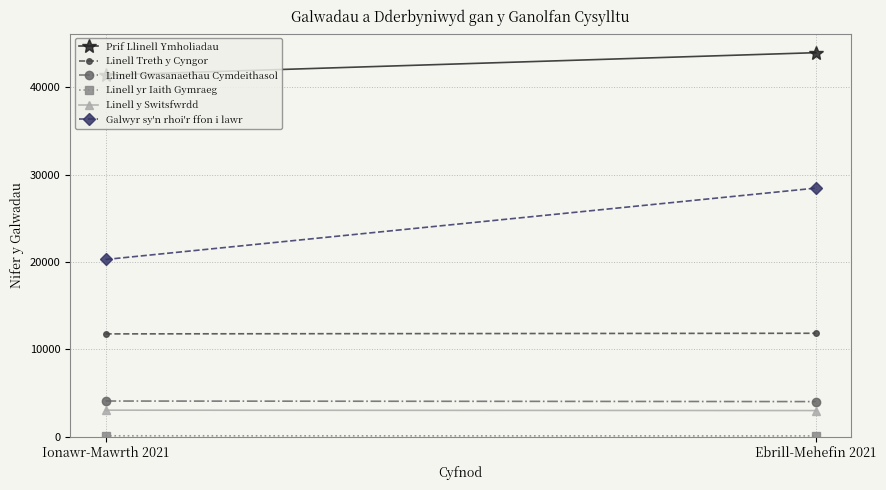

What is the total value across all series at Ebrill-Mehefin 2021?

91400